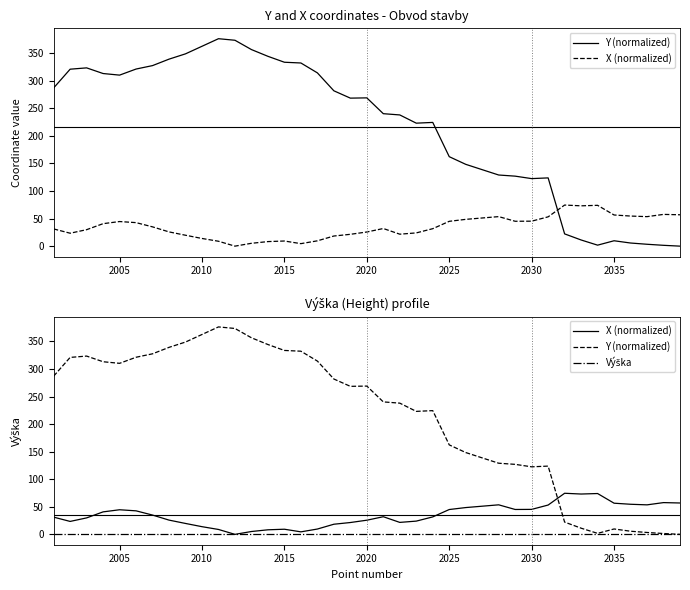

What is the value of the Y (normalized) point at the 30th from the left?

122.5